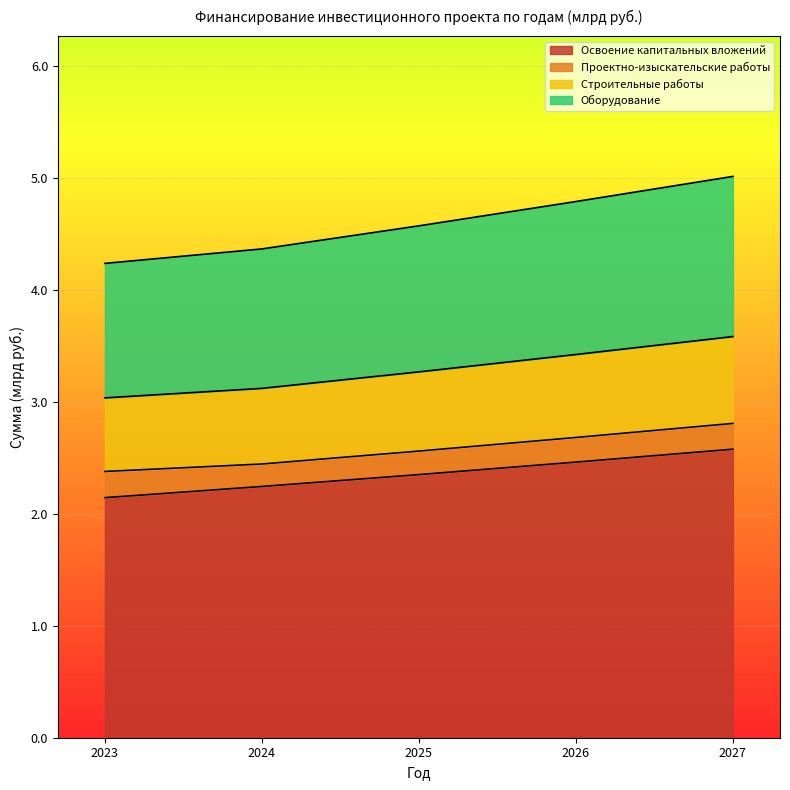

True or false: Оборудование and Освоение капитальных вложений intersect in this chart.

False